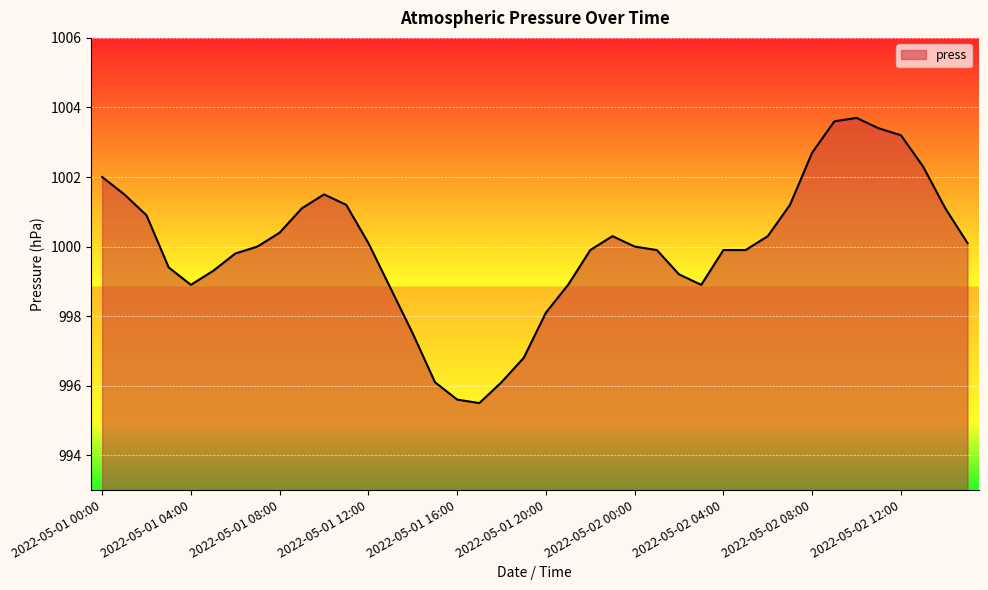

What is the difference between the maximum and minimum values?

8.2